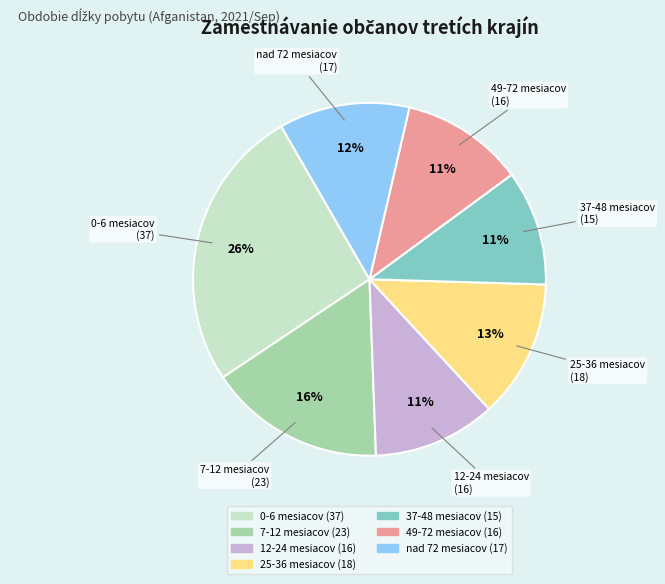

Which category has the biggest portion of the pie?

0-6 mesiacov